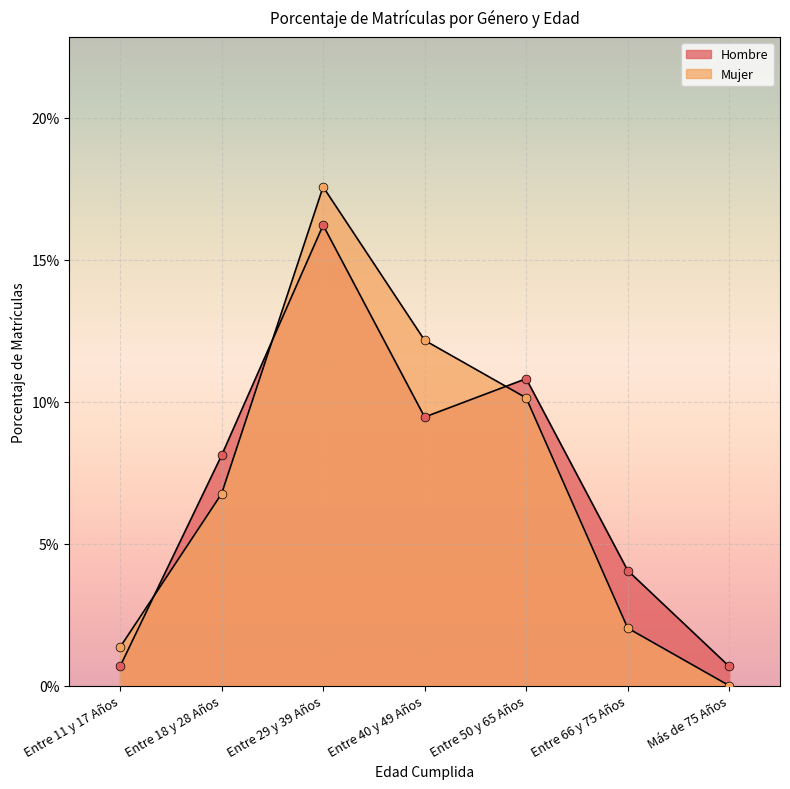

At how many categories does at least one series exceed 0?

7